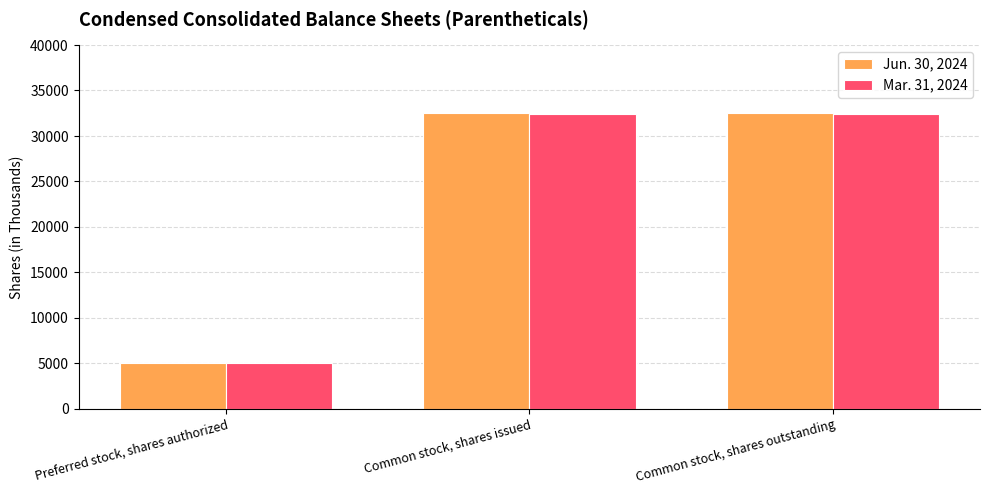

Reading left to right, transcribe all the data shown in this chart.

Jun. 30, 2024: Preferred stock, shares authorized=5000	Common stock, shares issued=32561	Common stock, shares outstanding=32561
Mar. 31, 2024: Preferred stock, shares authorized=5000	Common stock, shares issued=32464	Common stock, shares outstanding=32464